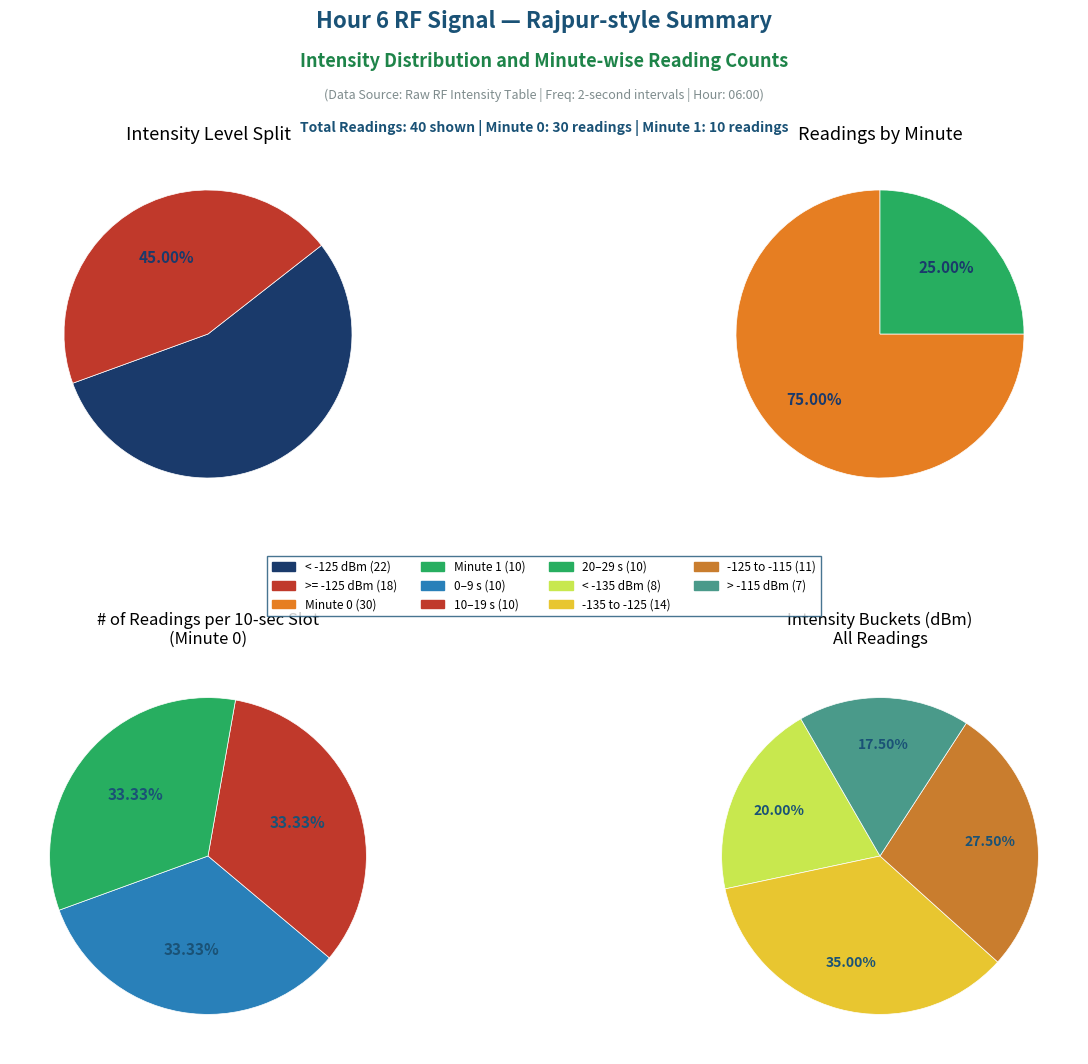

Does Minute 3 represent more than half of the total?

No